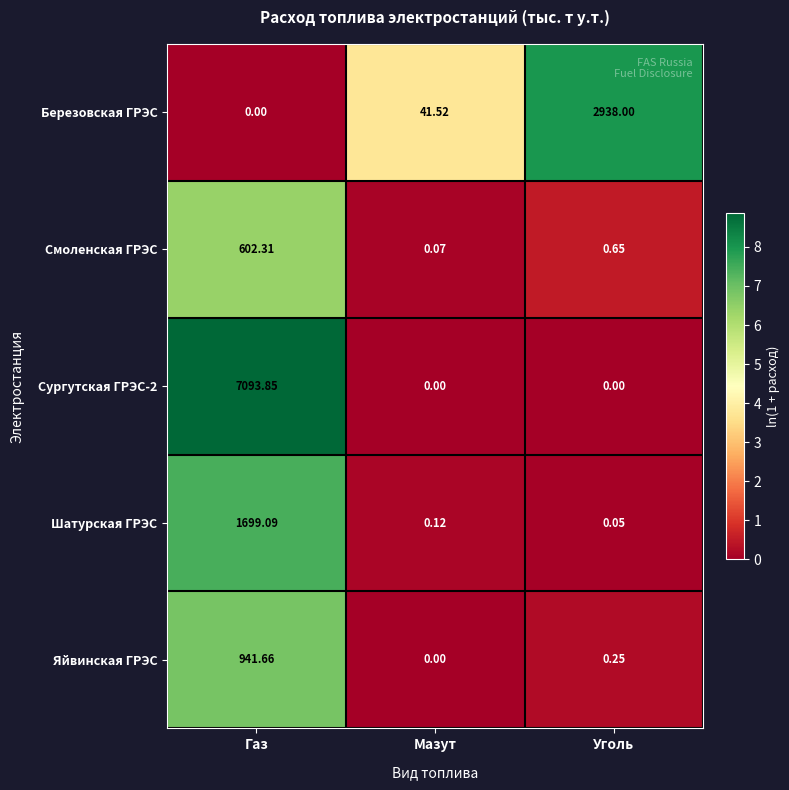

At which label is Шатурская ГРЭС closest to 849?

Мазут